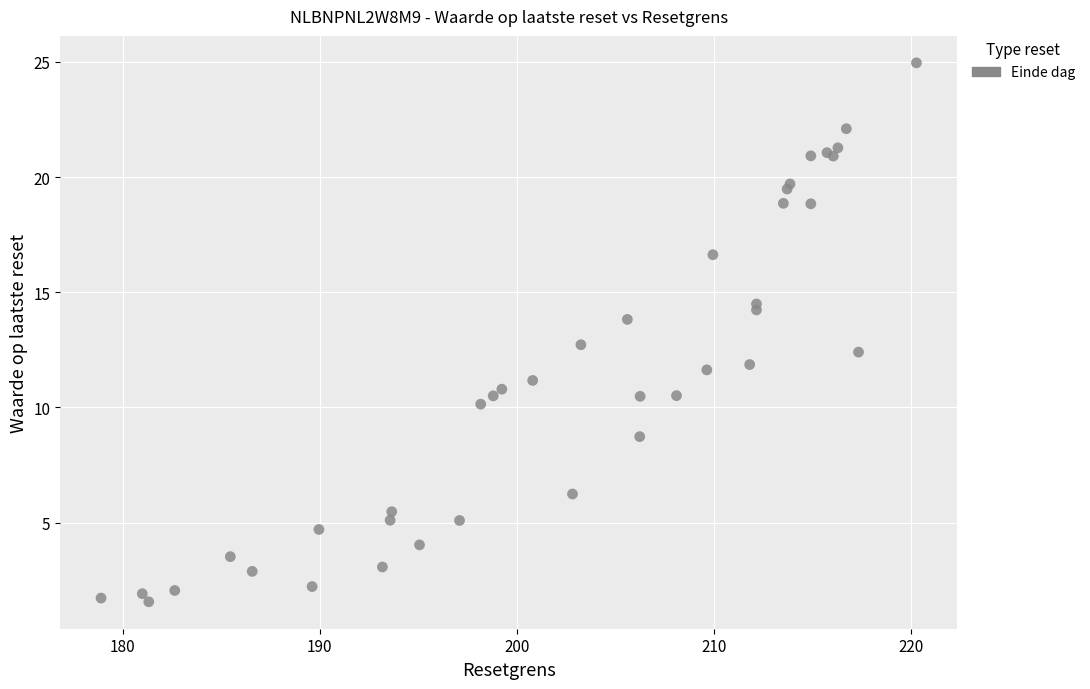

What Y value in the scatter plot is closest to 13?

12.7